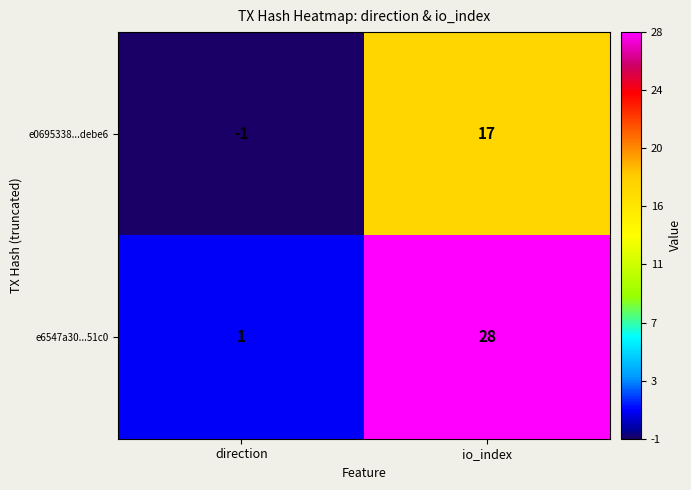

Which series has the largest range (max minus min)?

e6547a30...51c0